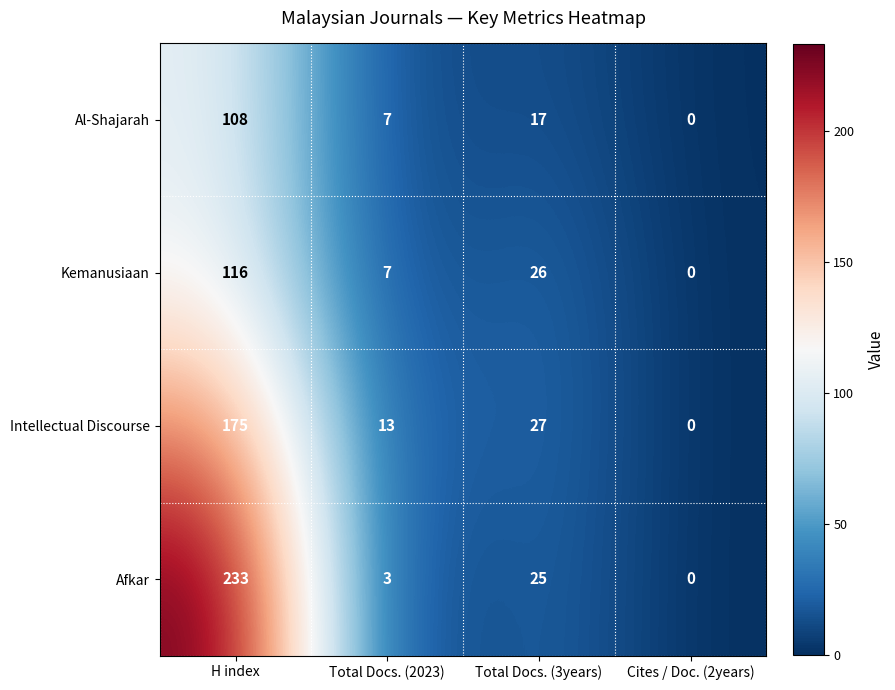

At which label does Intellectual Discourse first exceed 27?

H index